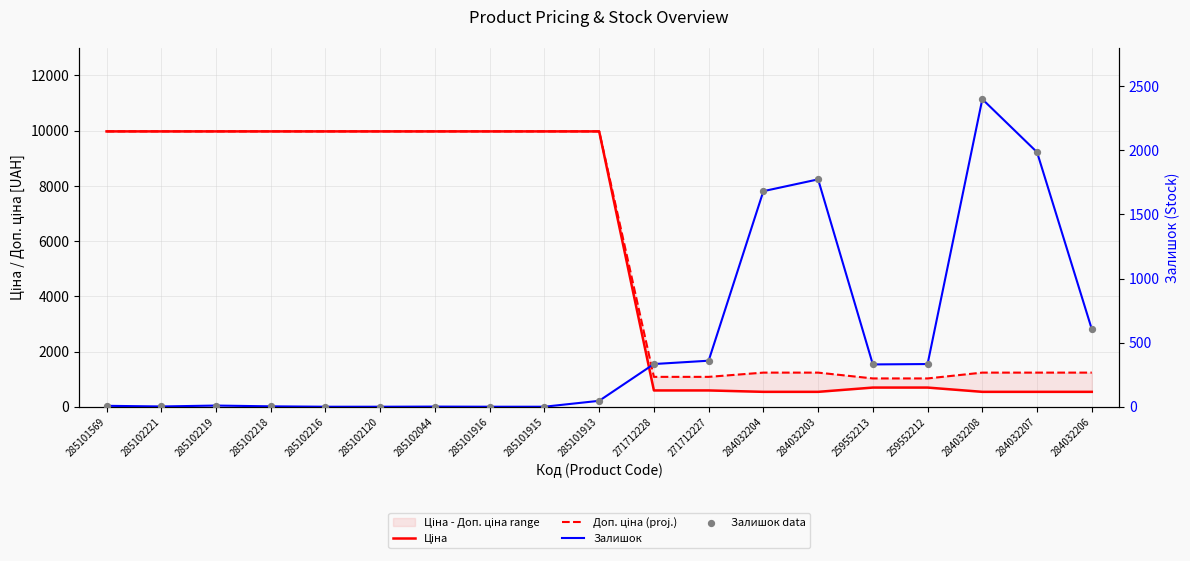

Which series contains the highest Y value?

Ціна